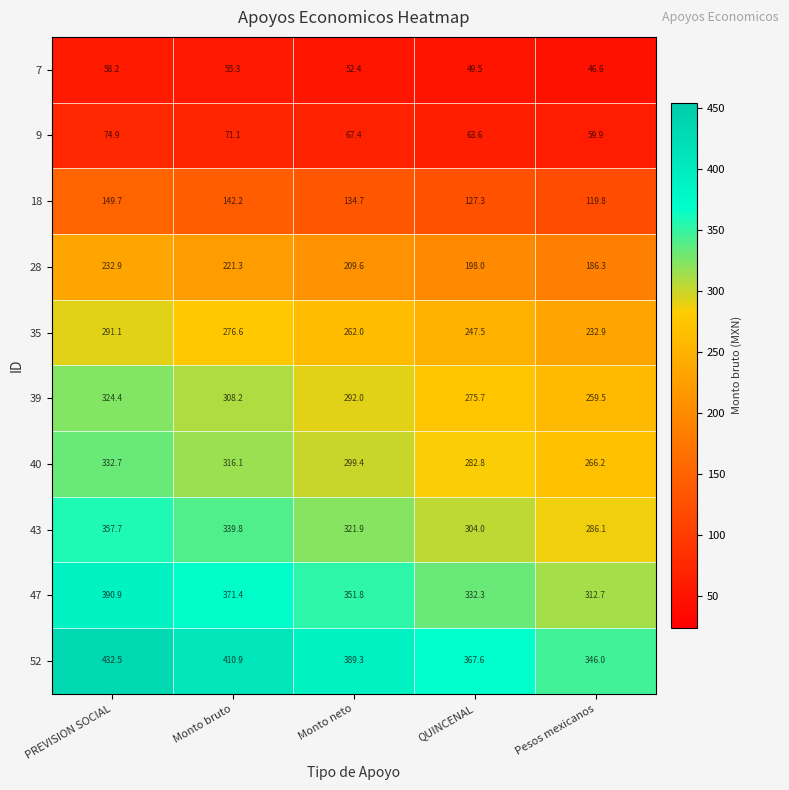

Rank the series at PREVISION SOCIAL from lowest to highest value.

7, 9, 18, 28, 35, 39, 40, 43, 47, 52